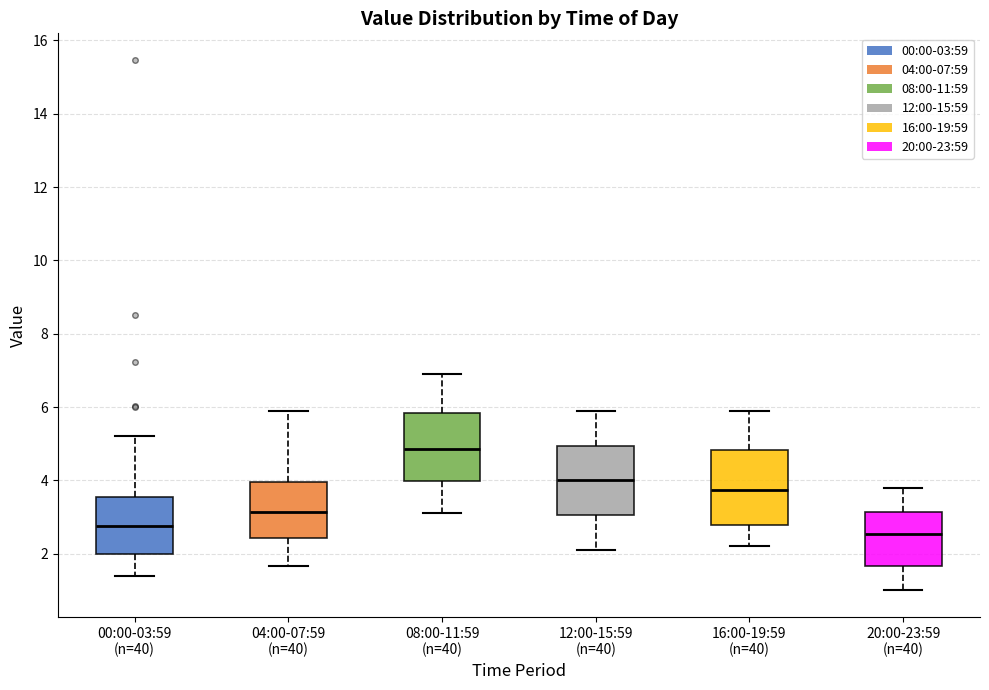

Where does the lower whisker of the box for 00:00-03:59 (n=40) end on the y-axis? The values are not printed on the chart, so give them approximately, as read against the axis.

1.4